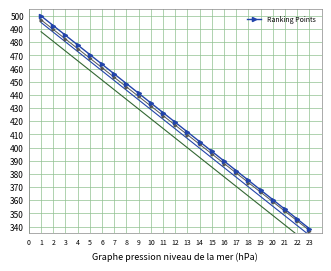

True or false: Ranking Points has more than 2 interior local peaks.

False